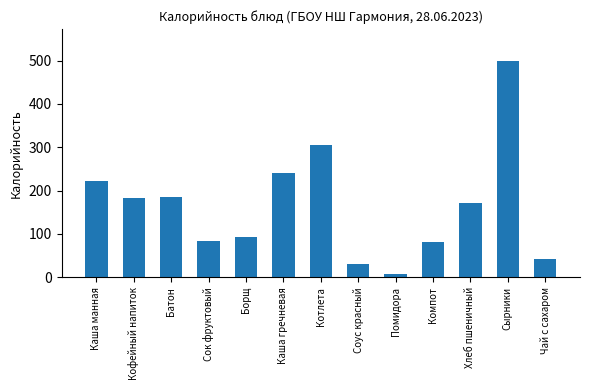

Where does the data first go above 171?

Каша манная